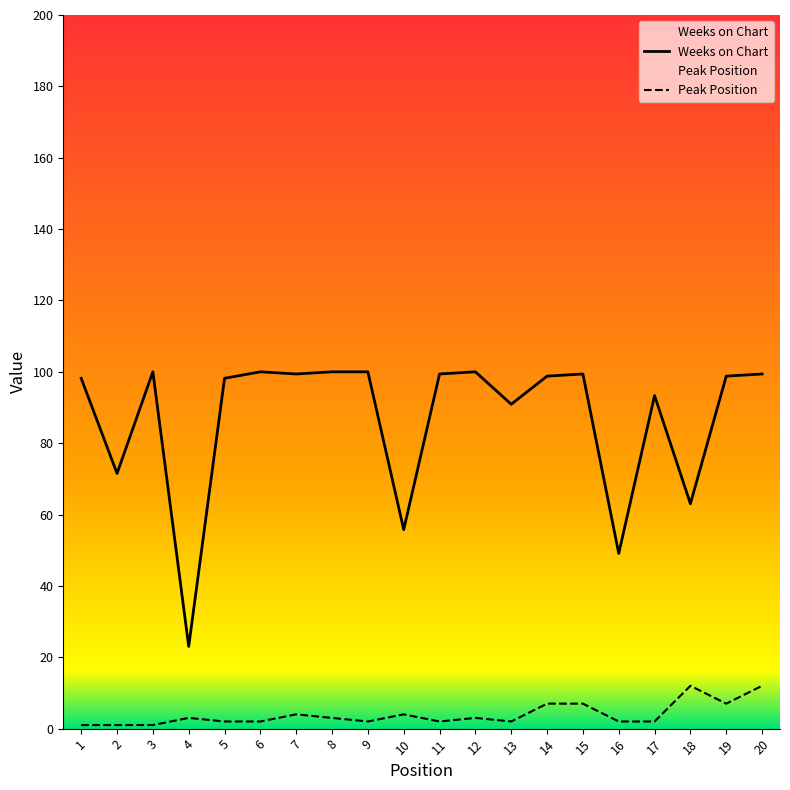

How many series are shown in this chart?

2